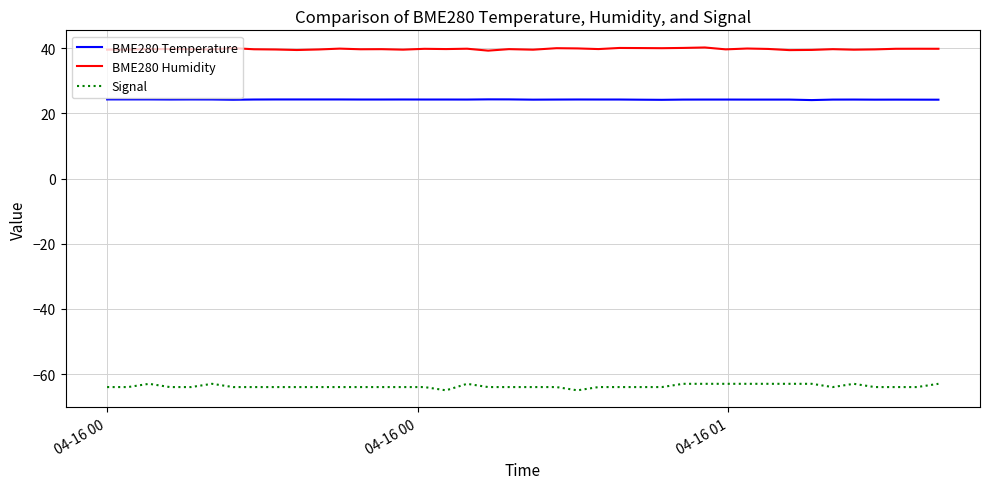

Rank the series by their maximum value, from highest to lowest.

BME280 Humidity, BME280 Temperature, Signal